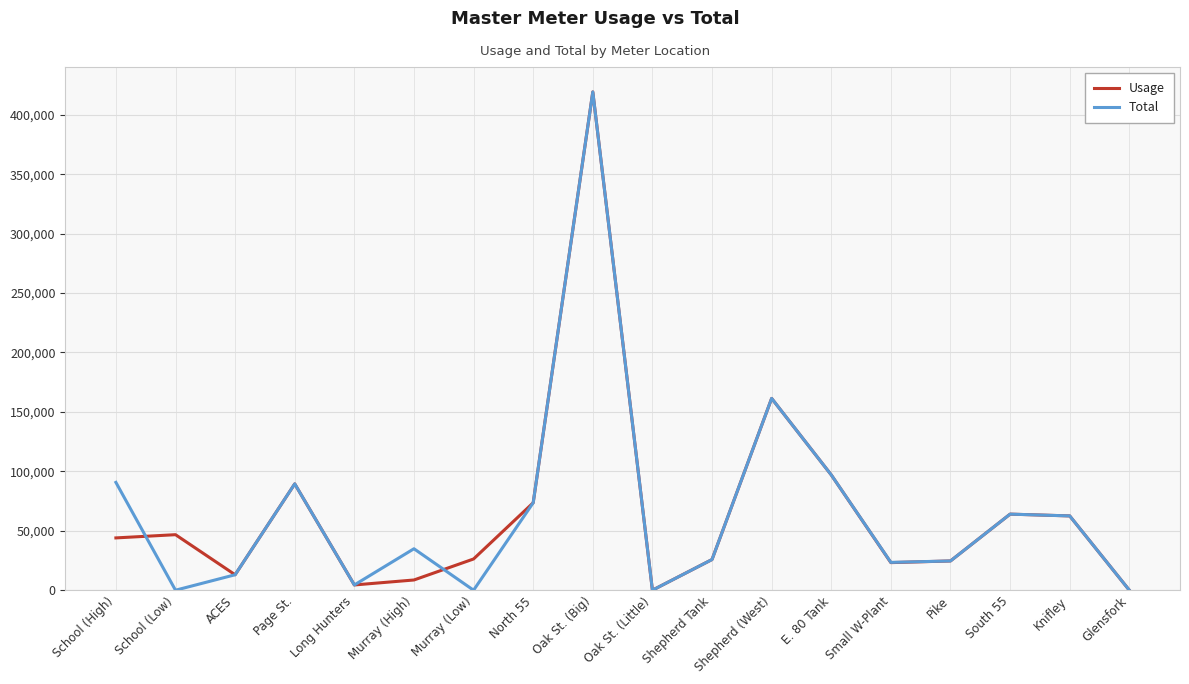

What are all the series names shown in the legend?

Usage, Total